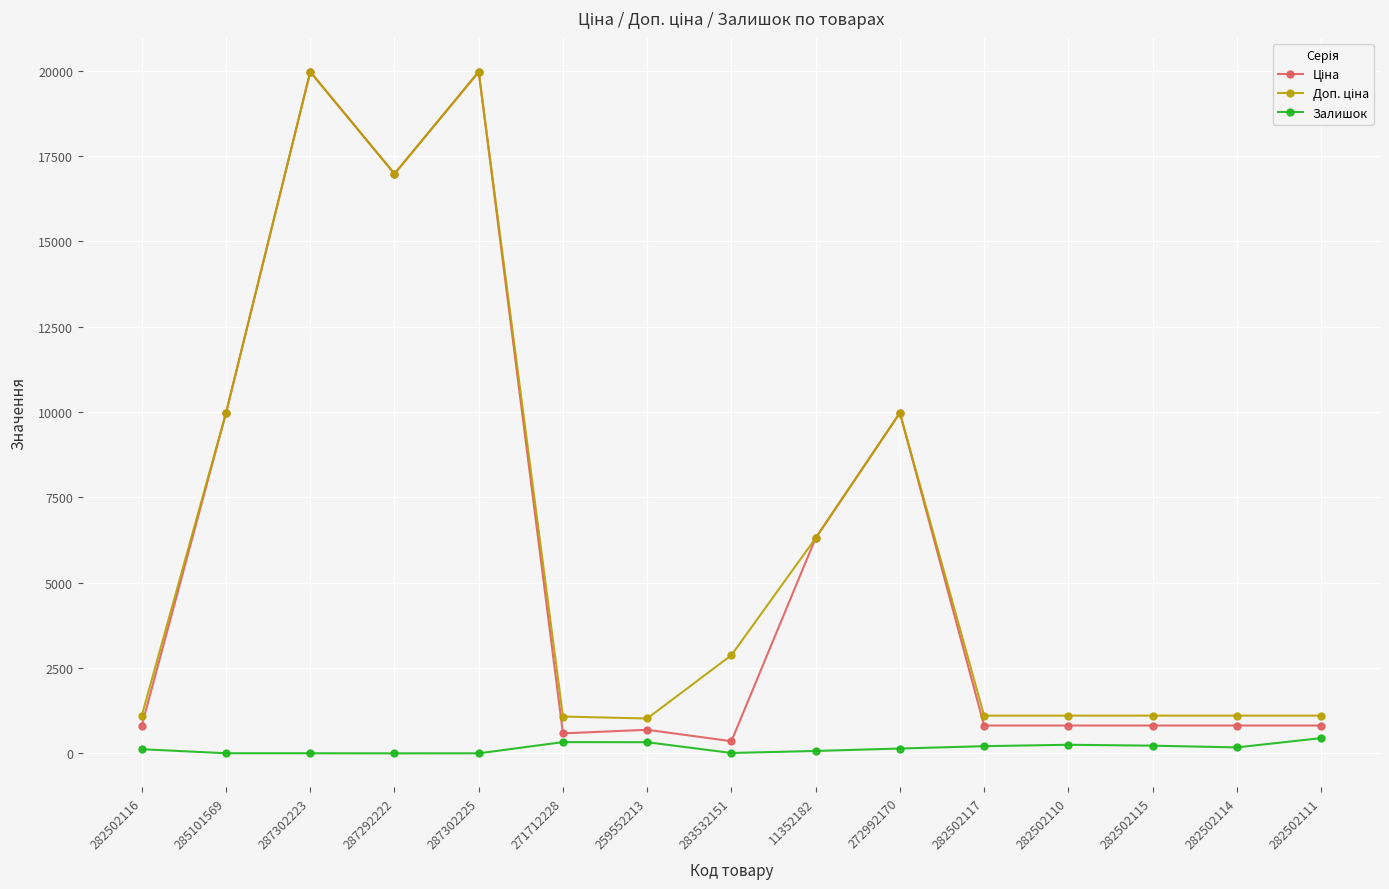

How many series are shown in this chart?

3